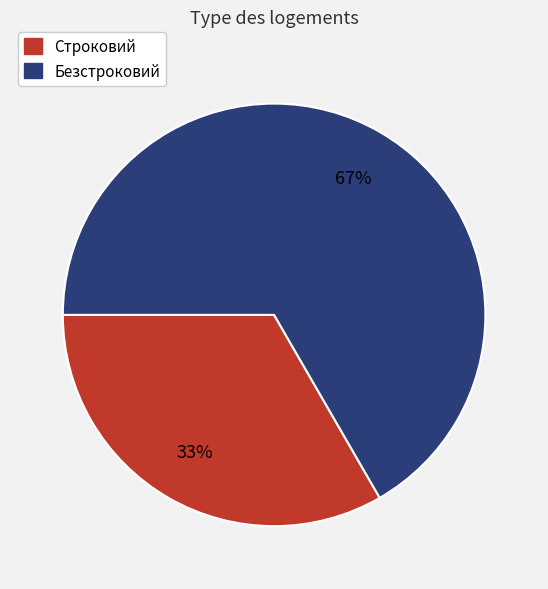

Is the sum of Строковий and Безстроковий greater than half?

Yes